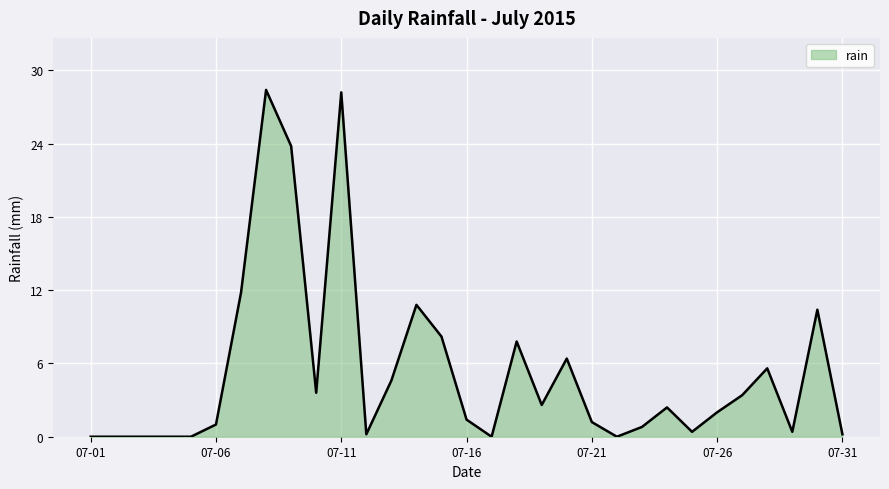

What is the maximum value shown in the chart?

28.4